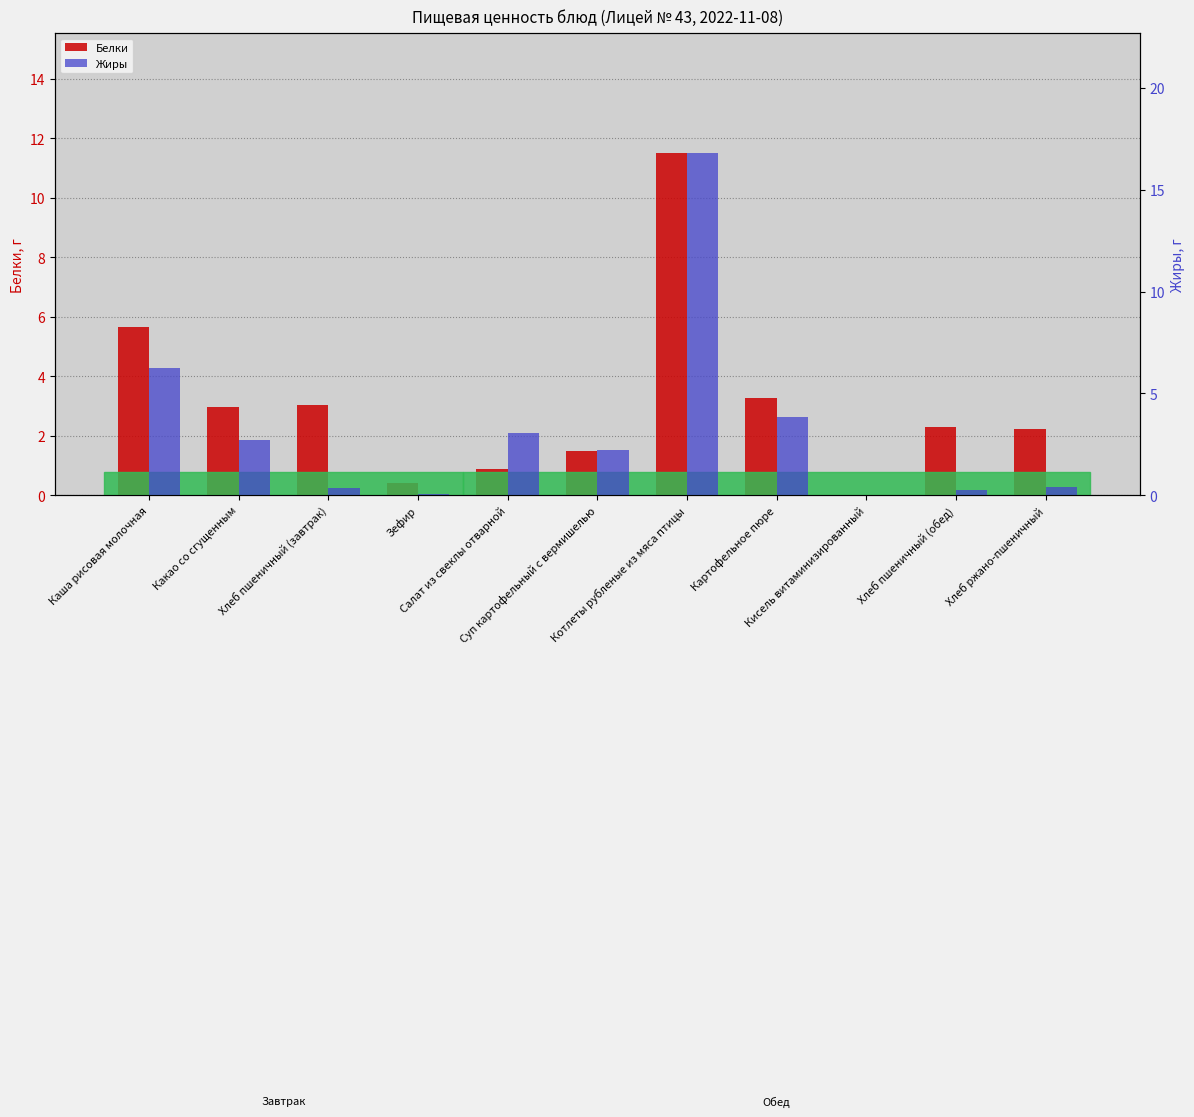

What is the difference between the maximum and minimum values in the Белки series?

11.5